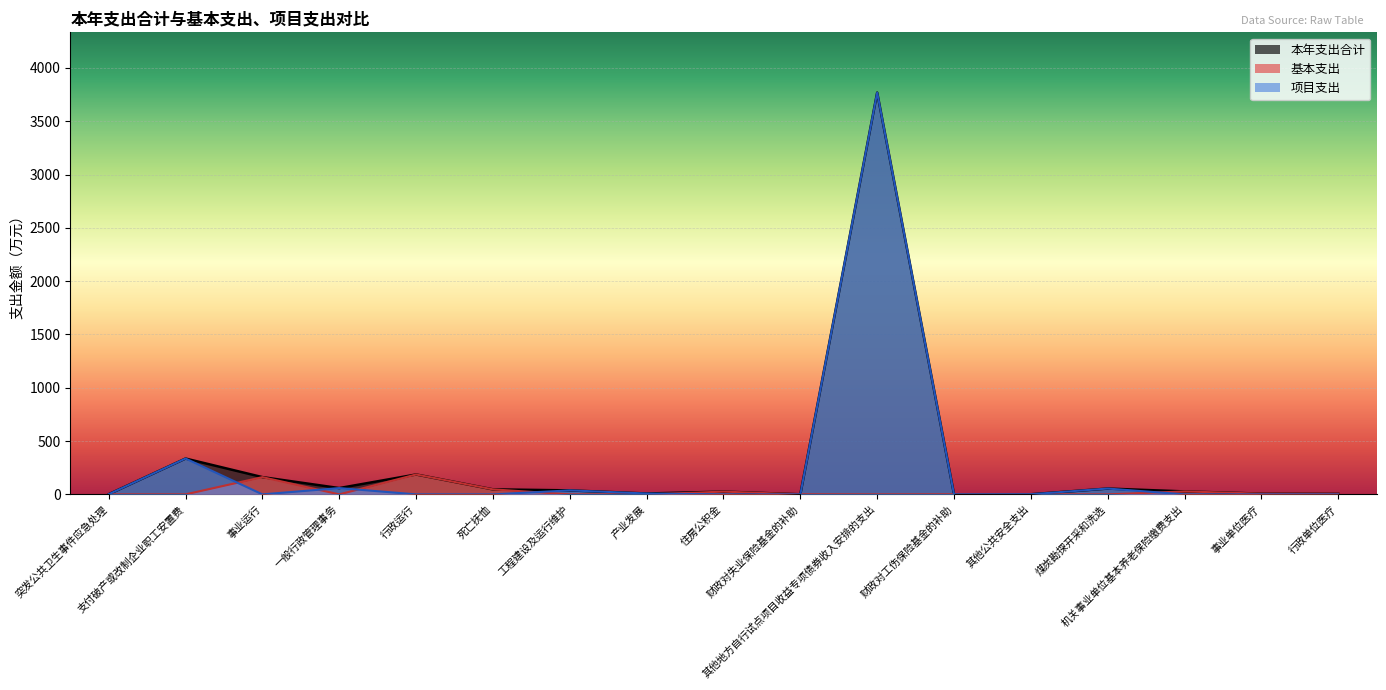

The 基本支出 series shows 130.3 at 产业发展. True or false?

False